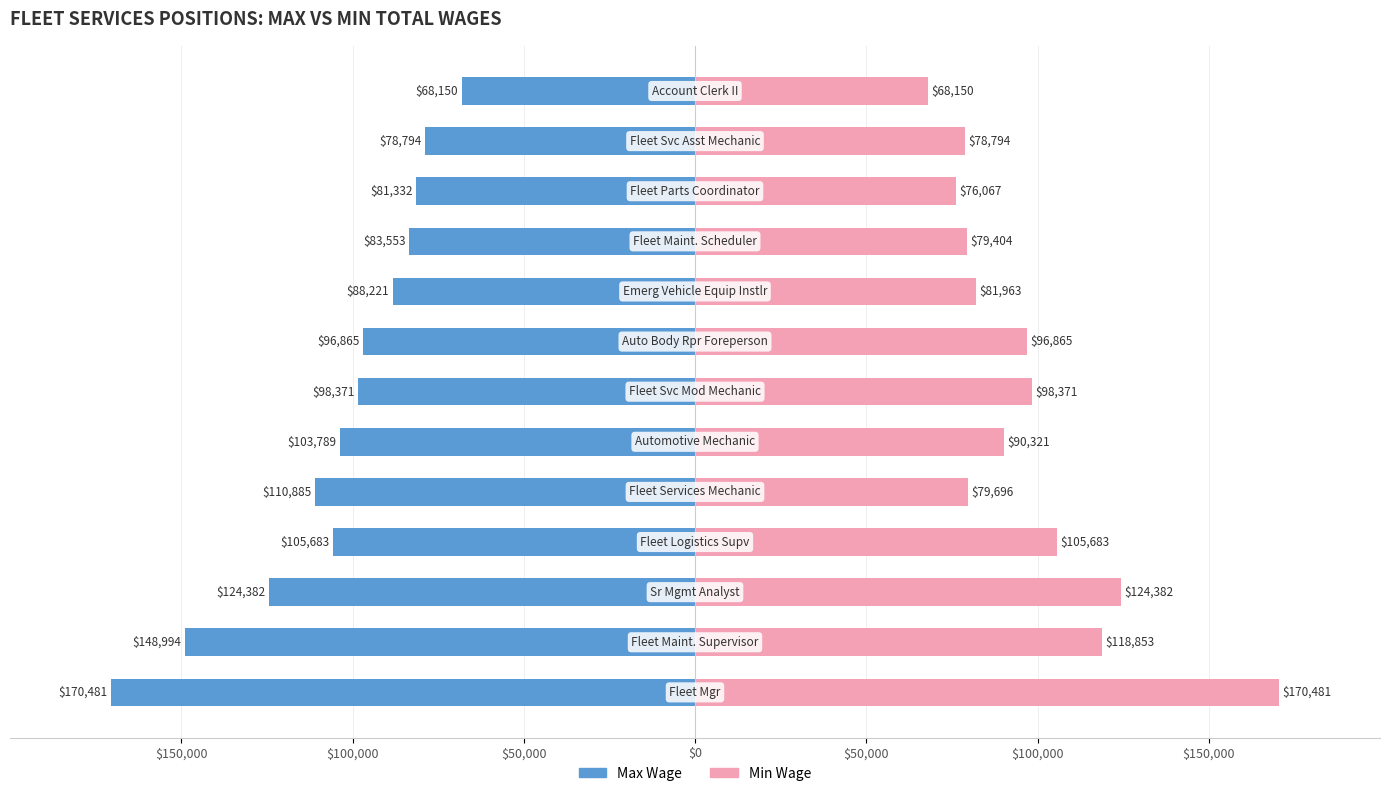

Between $0 and $100,000, which is larger?

$100,000